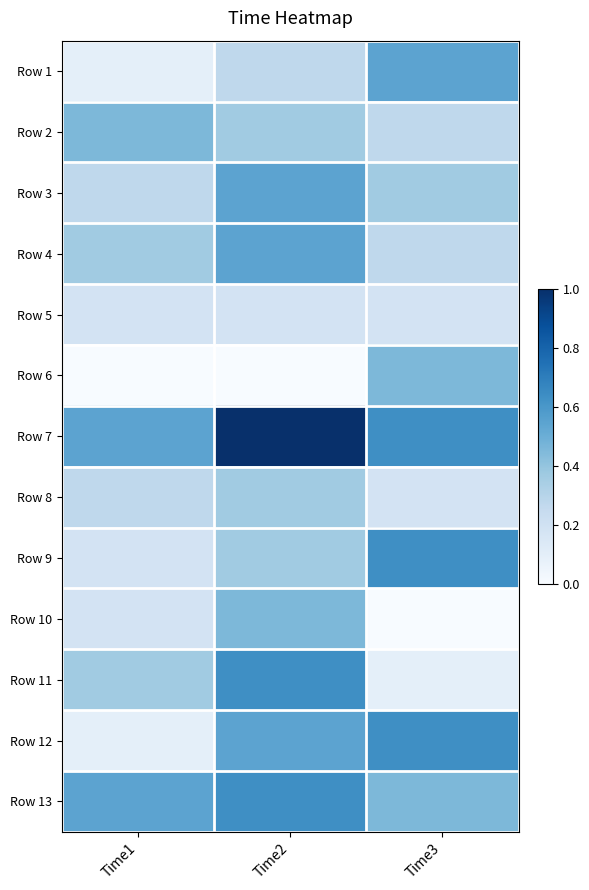

Which has a higher value, Time1 or Time3?

Time3